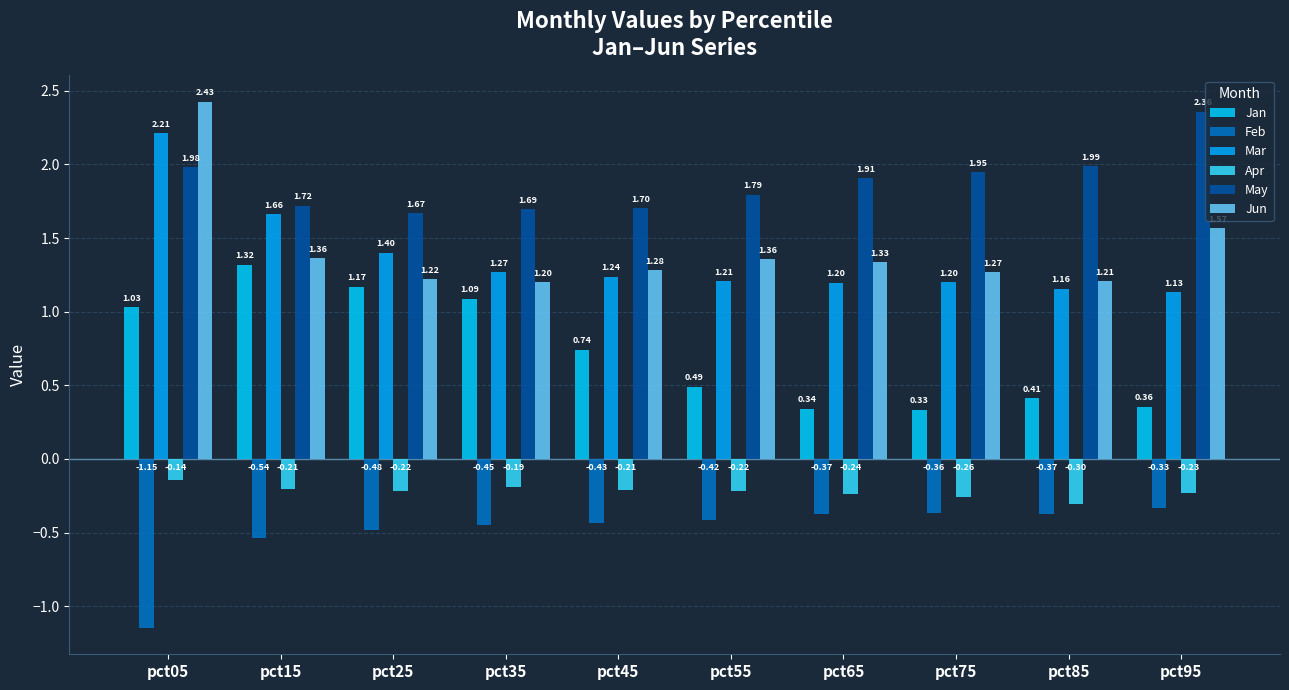

True or false: Jun has a value of 1.2 at pct85.

True